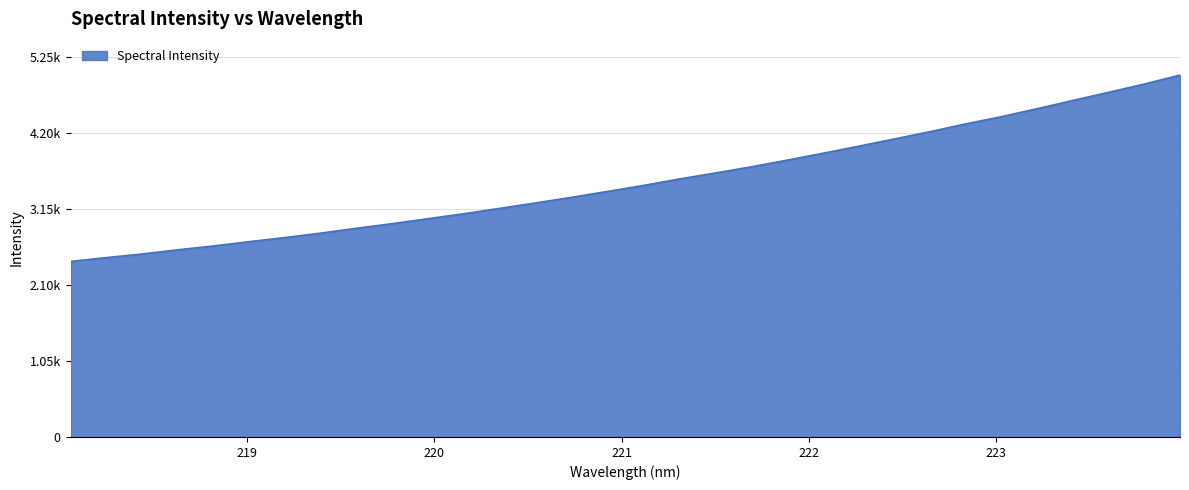

Is this an area chart (filled region under the line)?

Yes